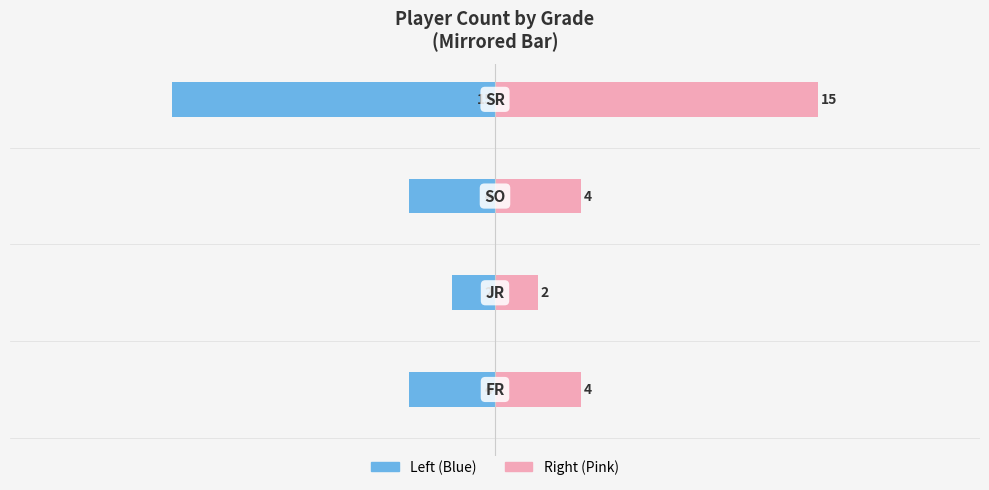

What is the spread (max minus min) of values at −15?

8